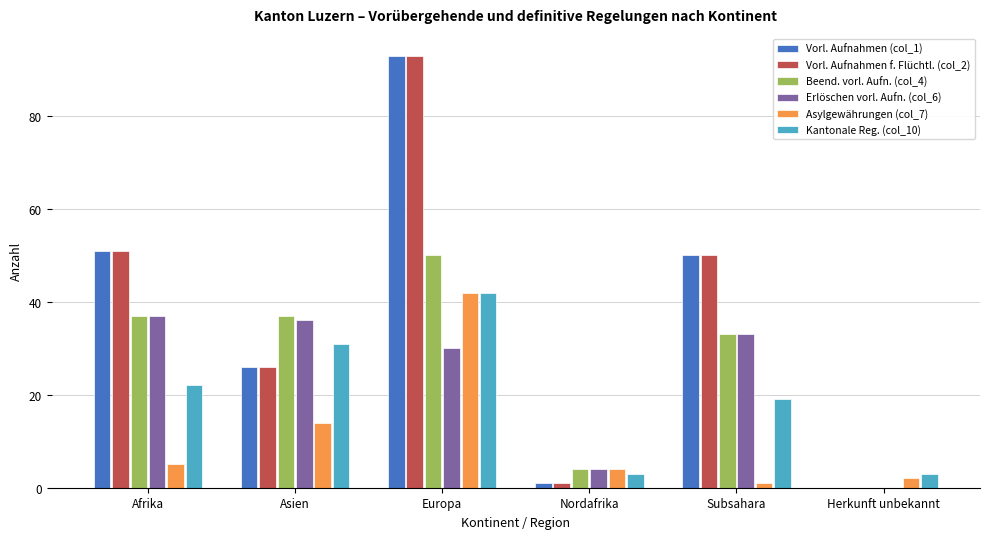

At which category does the chart reach its peak across all series?

Europa